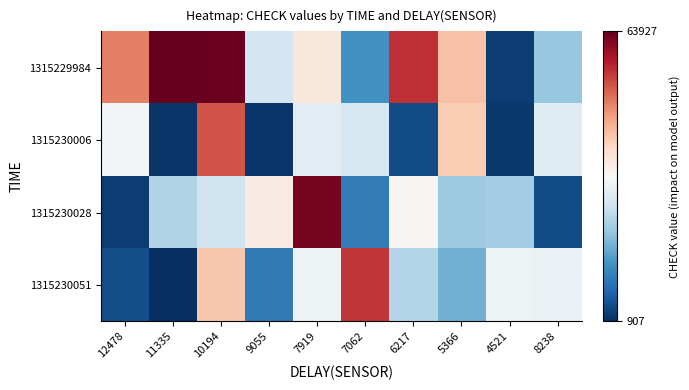

At which category is the sum across all series the highest?

10194